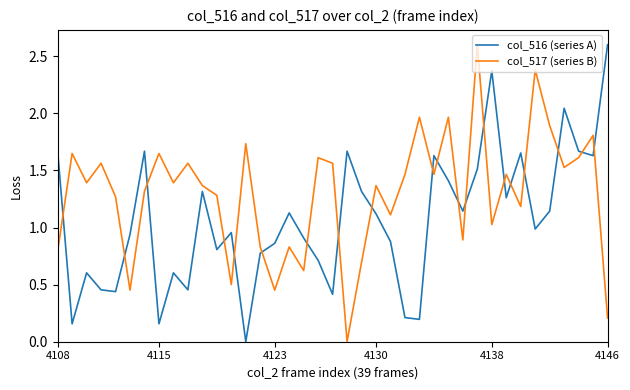

Rank the series by their average value, from highest to lowest.

col_517 (series B), col_516 (series A)